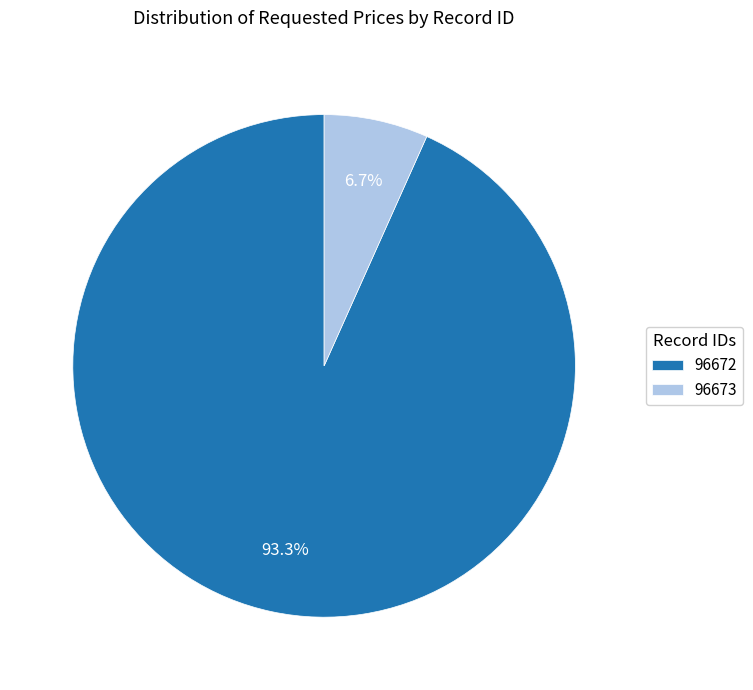

Rank the categories by value from lowest to highest.

96673, 96672